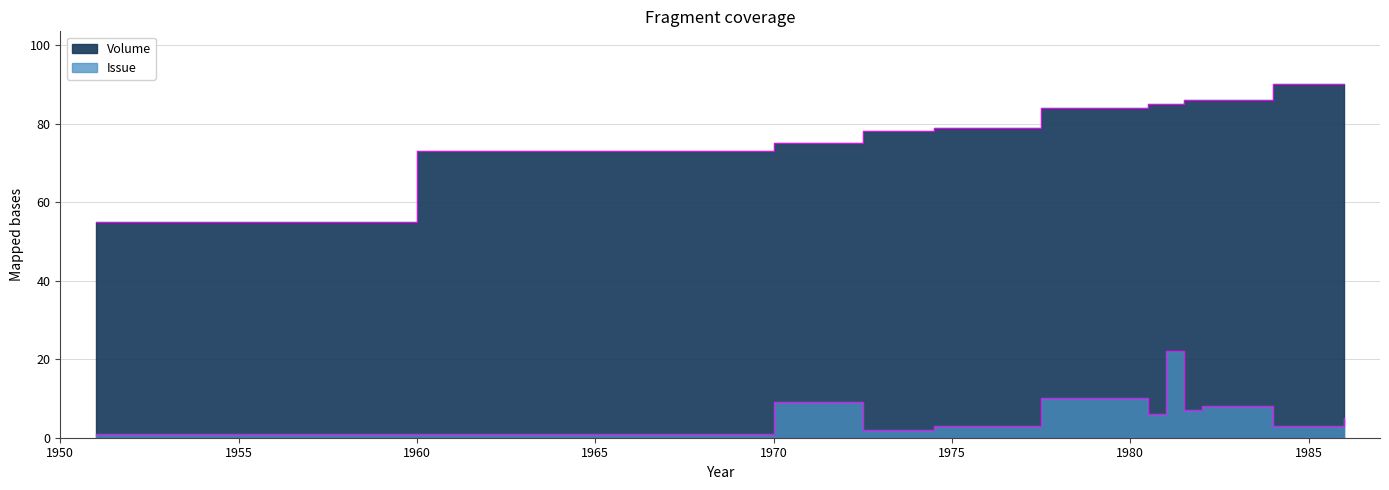

List the series in order of their overall mean, highest first.

Volume, Issue